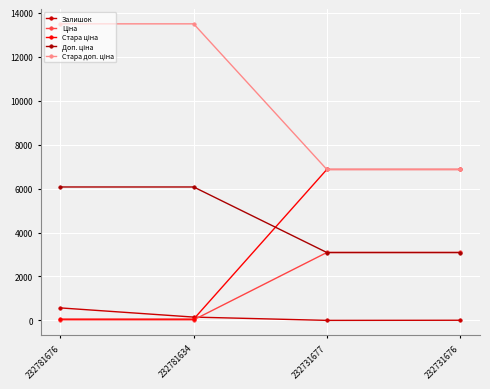

How many series are shown in this chart?

5